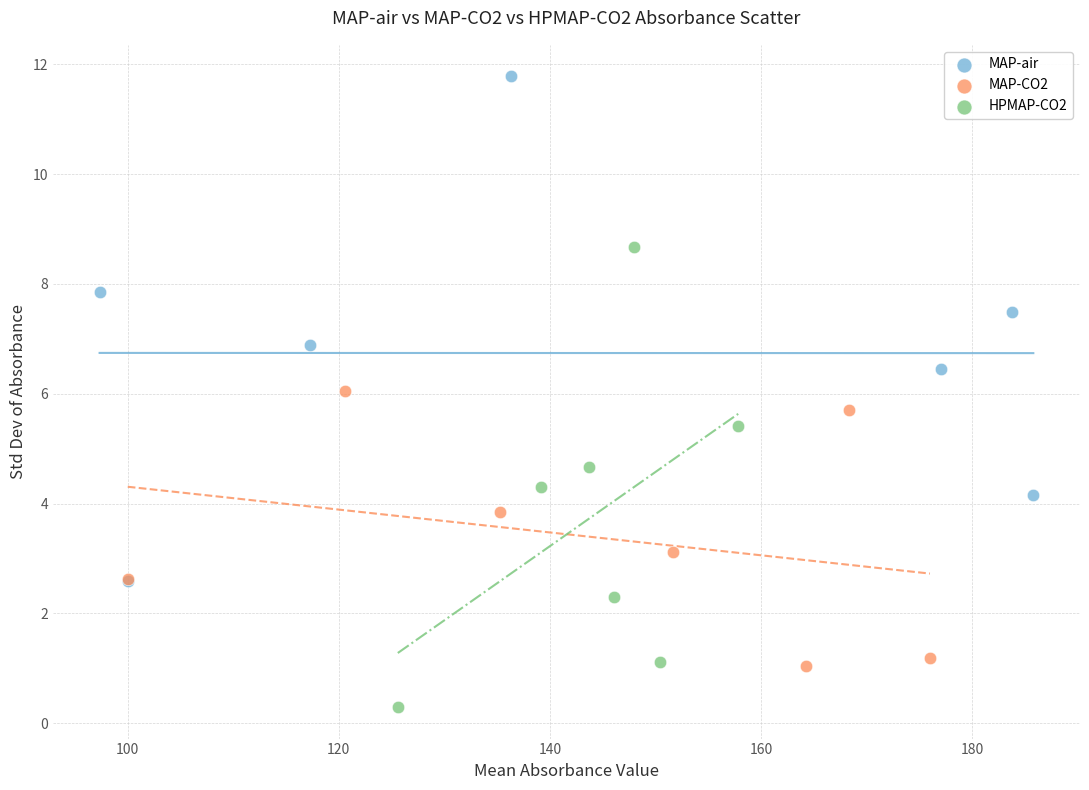

Which series contains the highest Y value?

MAP-air